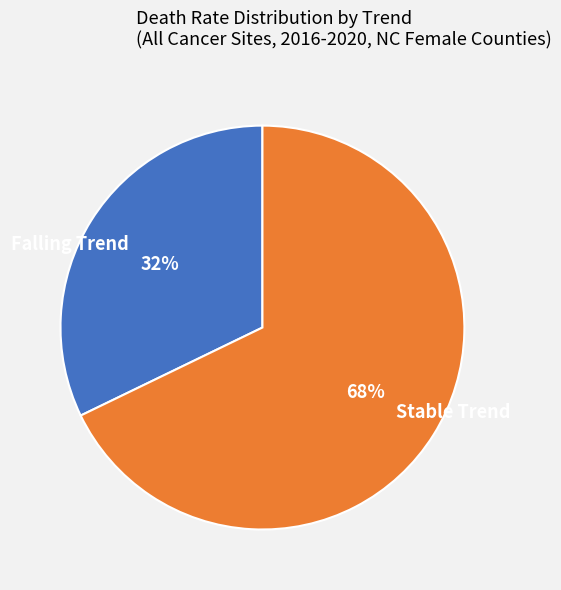

Does Stable Trend account for over 50% of the chart?

Yes